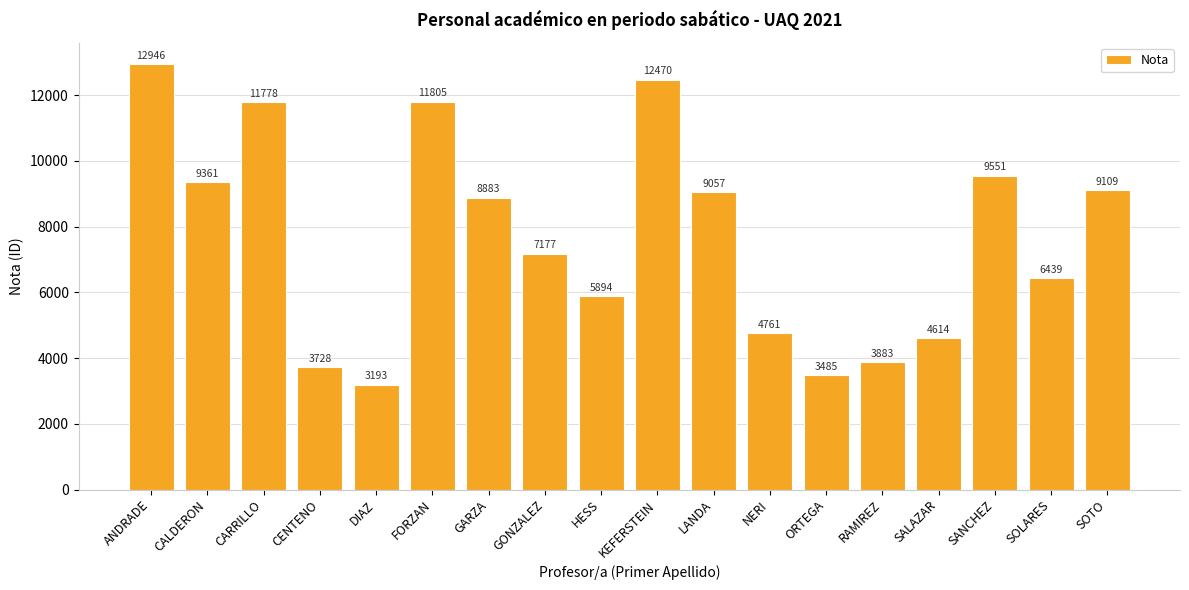

What value does the data have at DIAZ, to the nearest 50?

3200